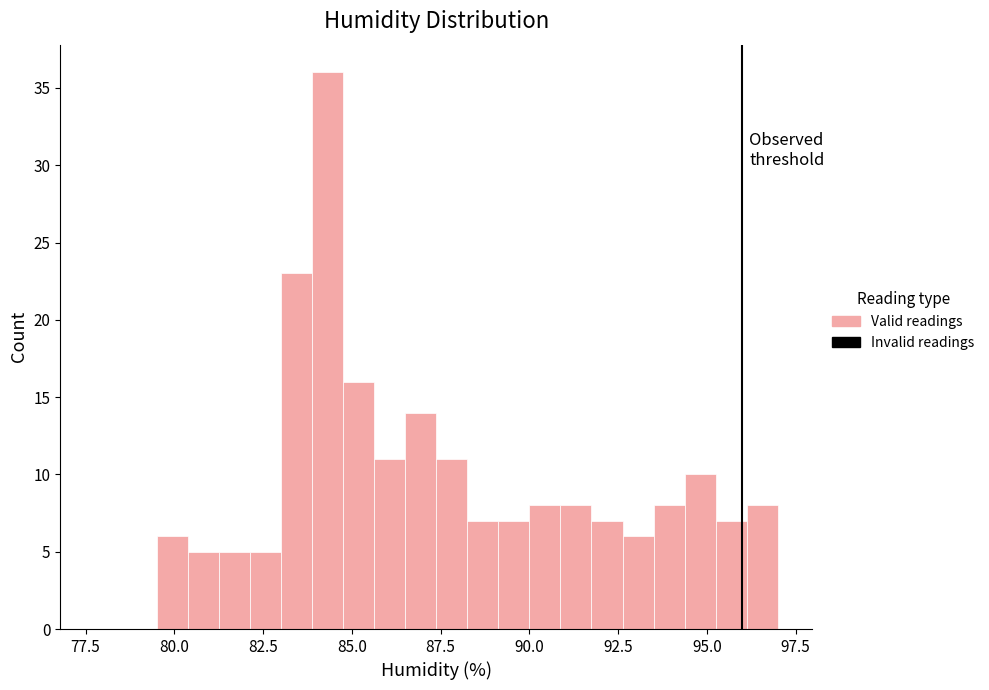

Around what value on the x-axis is the tallest bar? Give the approximate position of its centre, as read against the axis.

84.5